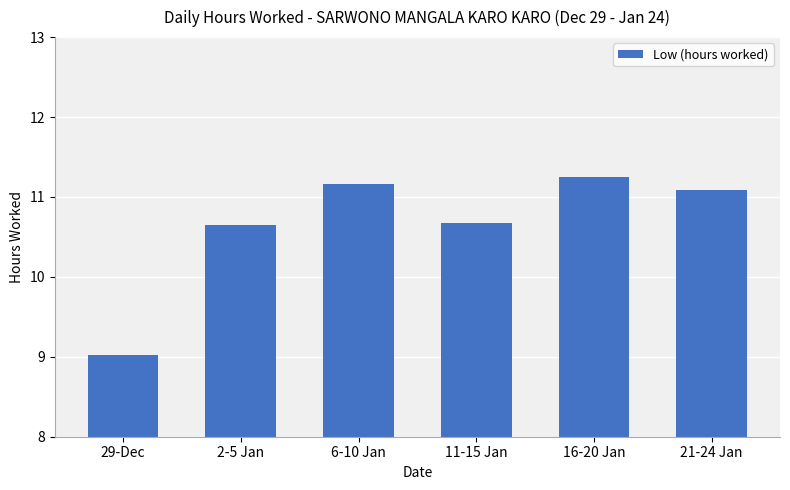

Which label corresponds to the smallest value in the chart?

29-Dec